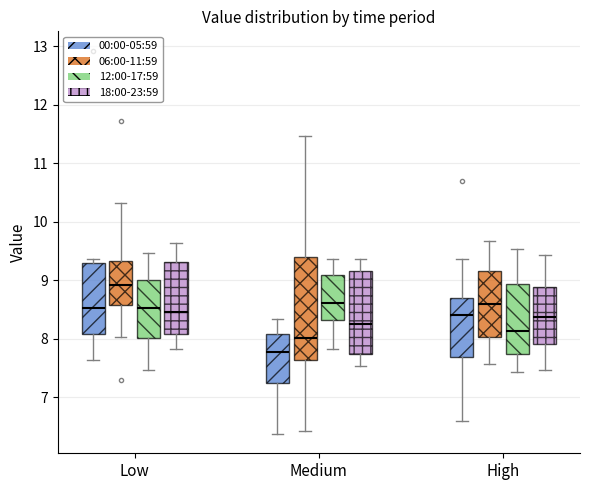

Which box is the tallest, from its lower edge to its upper edge?

Medium (06:00-11:59)